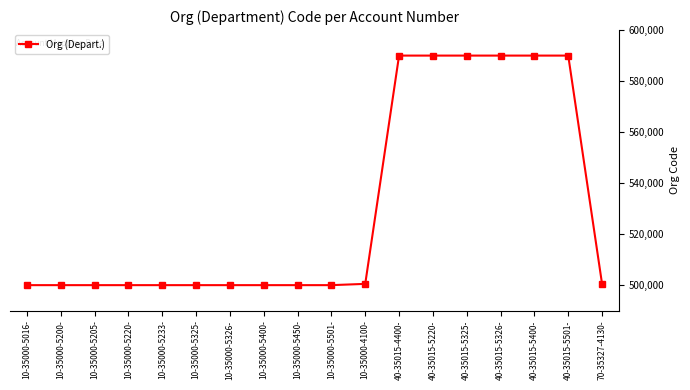

What is the sum of the values at 40-35015-5501- and 10-35000-5400-?

1090000